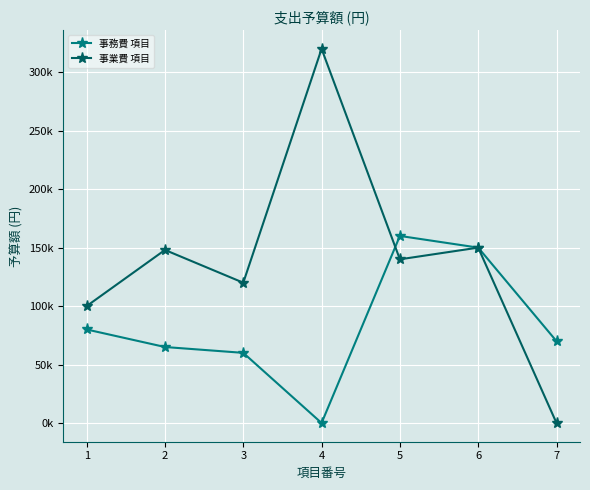

What are all the series names shown in the legend?

事務費 項目, 事業費 項目